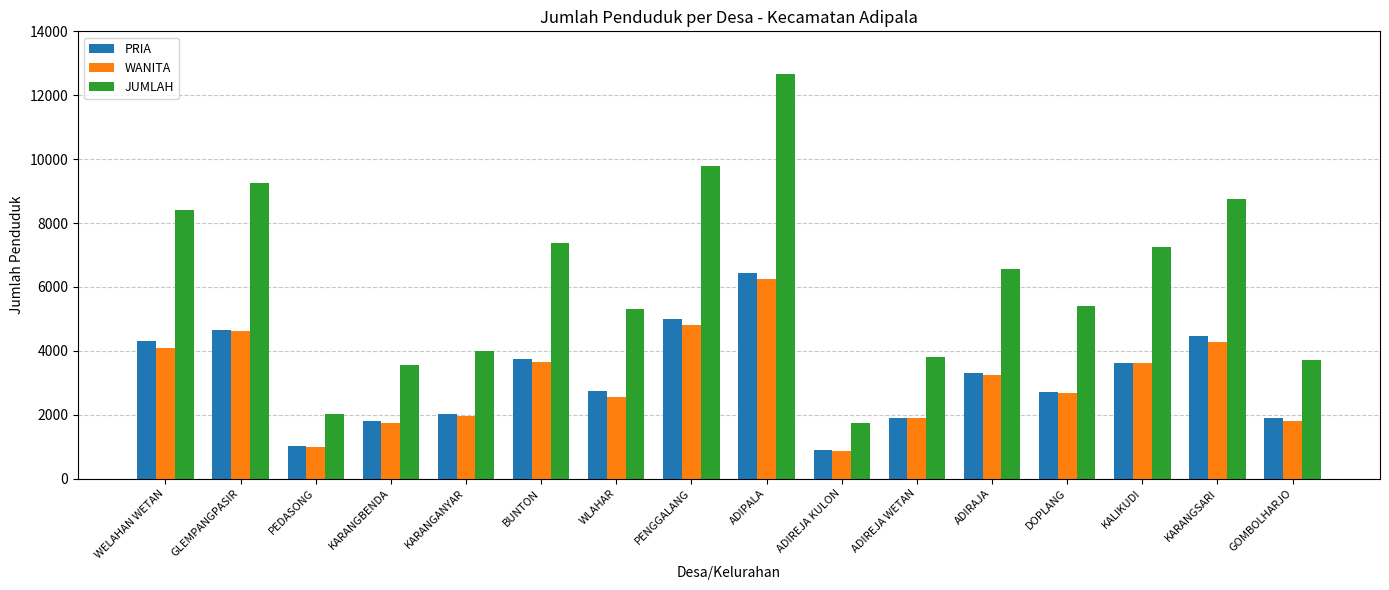

How many distinct data groups are displayed?

3